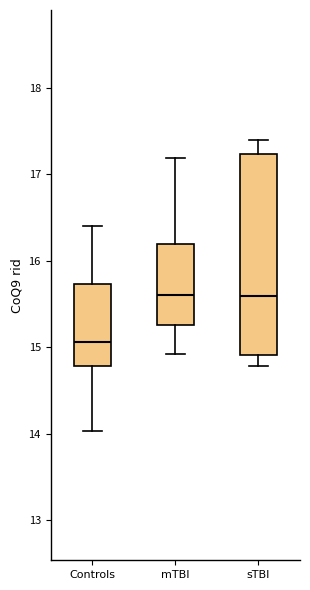

Reading left to right, transcribe this box plot: for each box, give where its median line is, the range the box spans, and where its two whiskers end, as read against the y-axis. The values are not printed on the chart, so give them approximately, as read against the axis.

Controls: median 15.1, box 14.8 to 15.7, whiskers 14.0 to 16.4
mTBI: median 15.6, box 15.3 to 16.2, whiskers 14.9 to 17.2
sTBI: median 15.6, box 14.9 to 17.2, whiskers 14.8 to 17.4